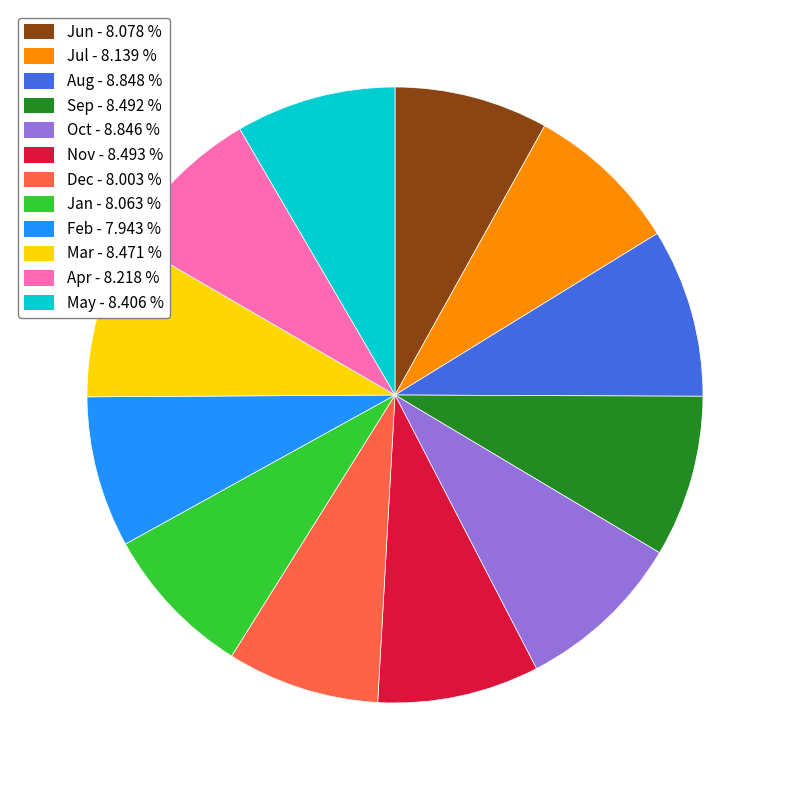

How many slices are in this pie chart?

12